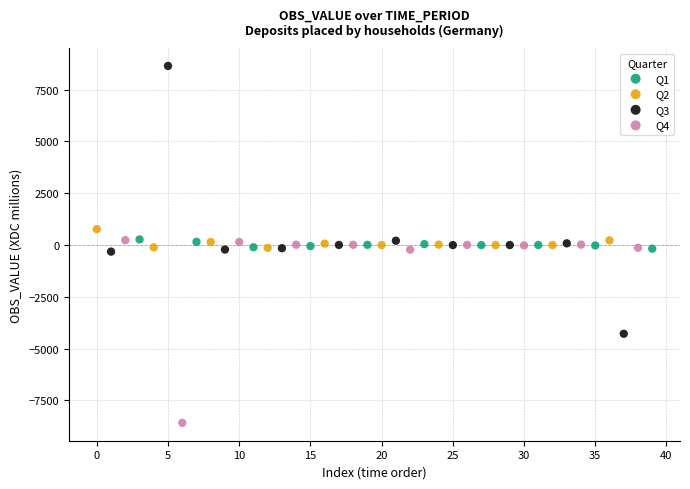

Which series contains the lowest Y value?

Q4